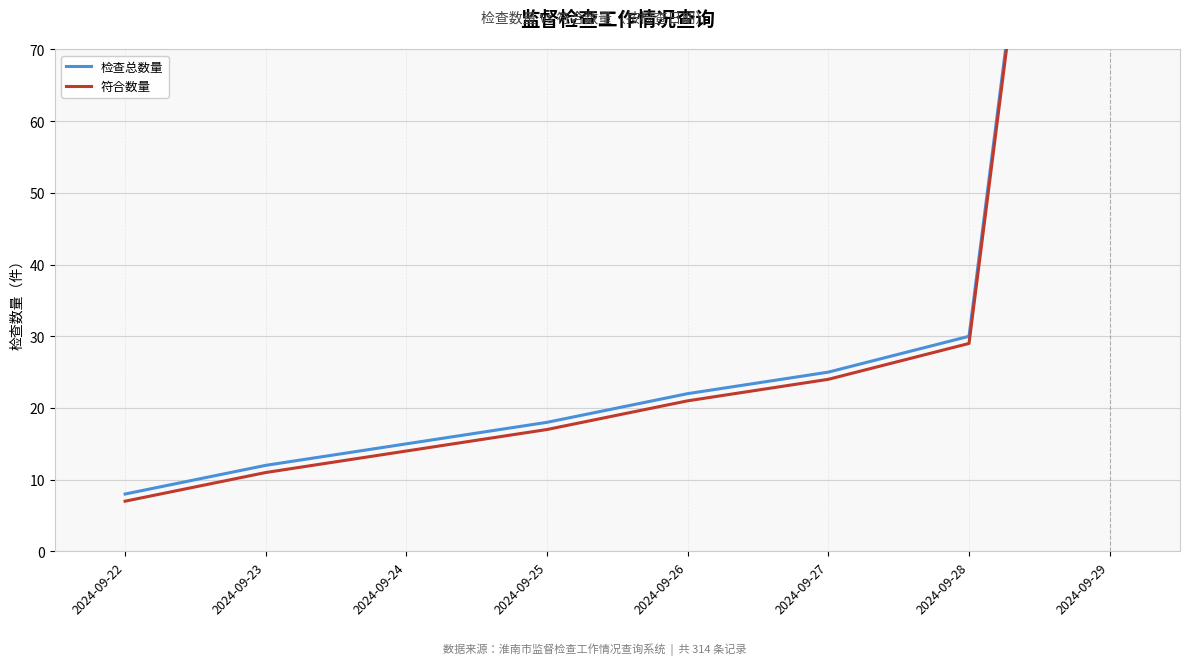

Which series reaches the maximum Y coordinate?

检查总数量